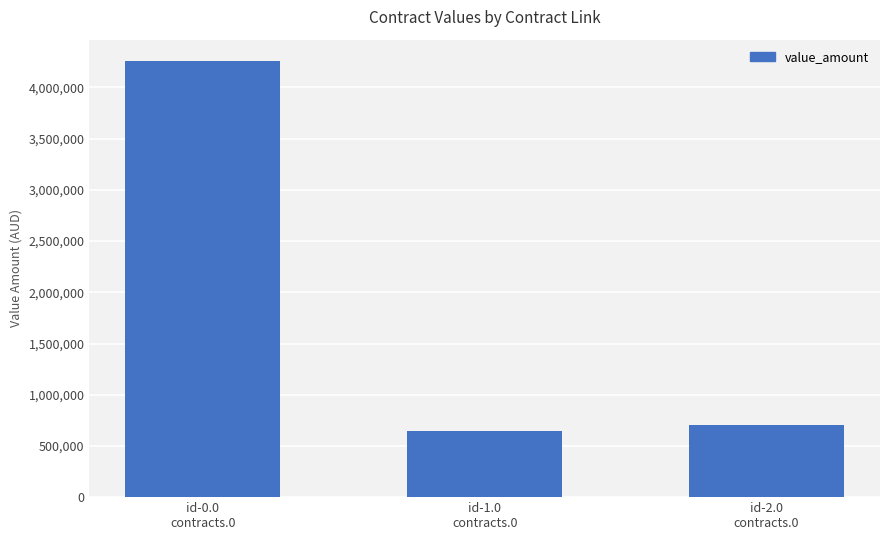

The value at id-2.0
contracts.0 is 701150.0. True or false?

True